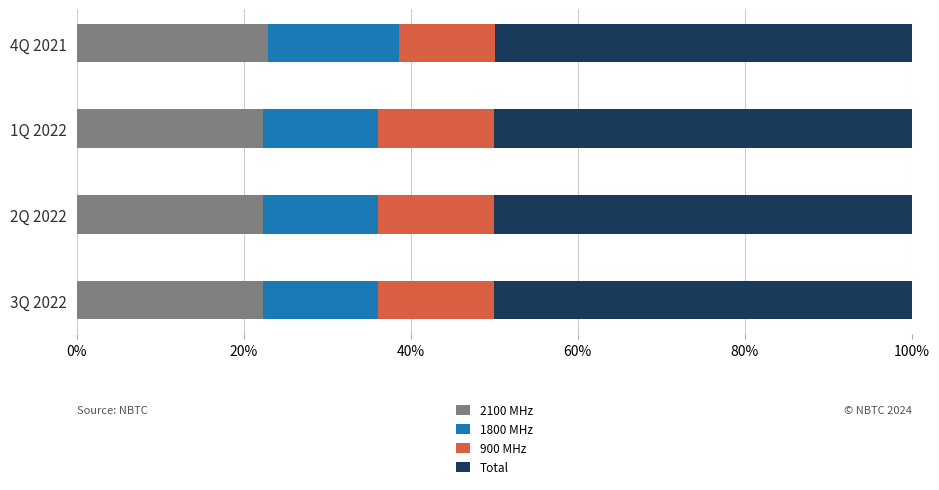

What is the total value across all series at 2Q 2022?

100.0